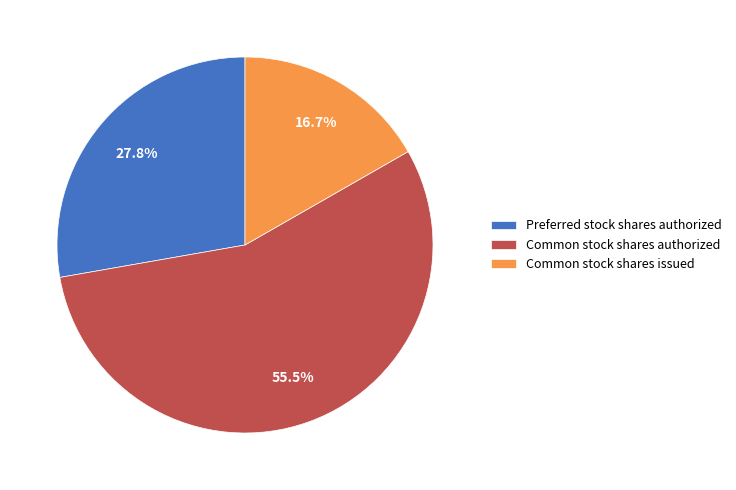

What percentage is NOT represented by Common stock shares issued?

83.3%